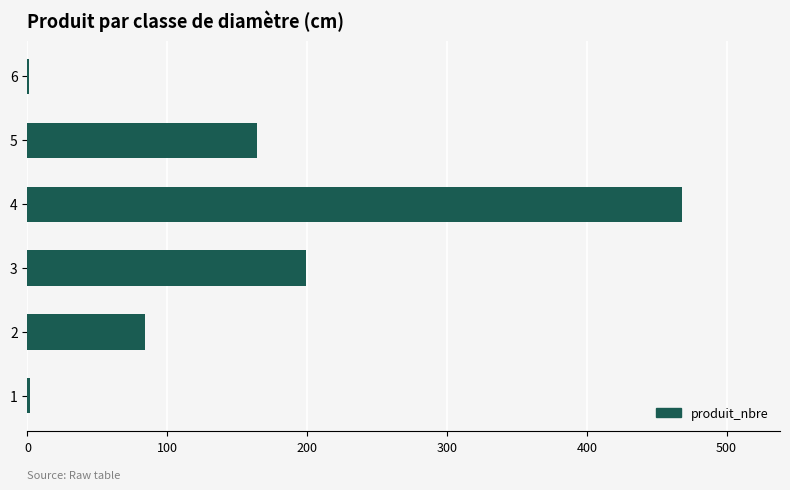

At which category does the chart reach its peak across all series?

4